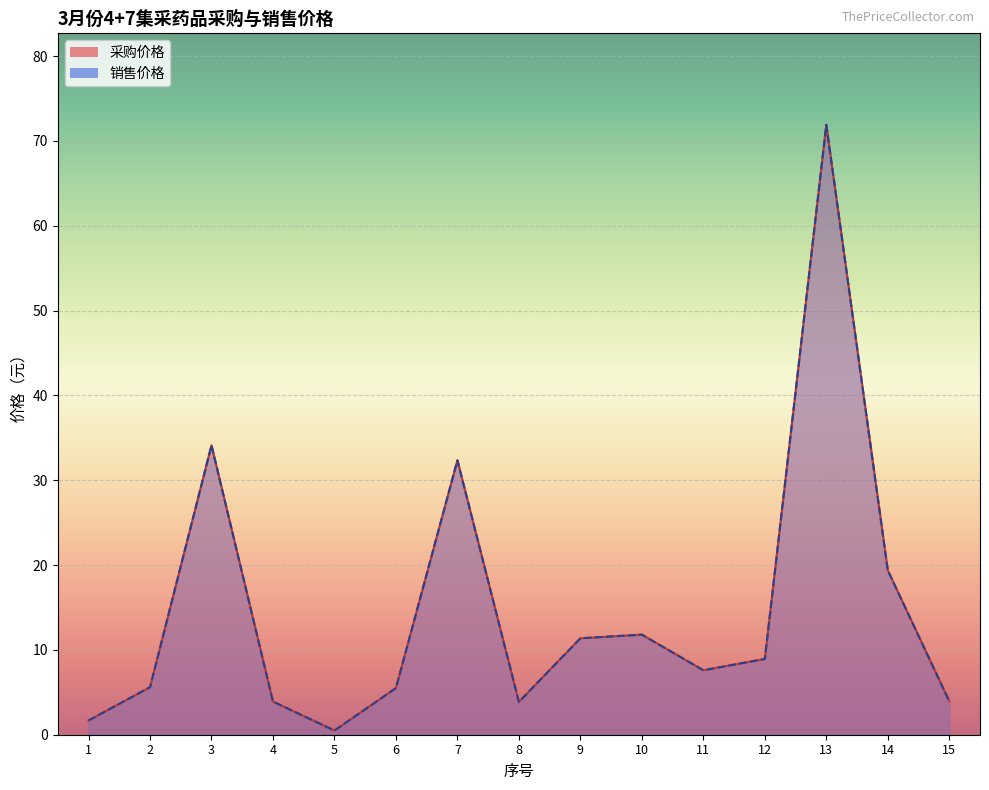

At which label does 采购价格 reach its minimum?

5